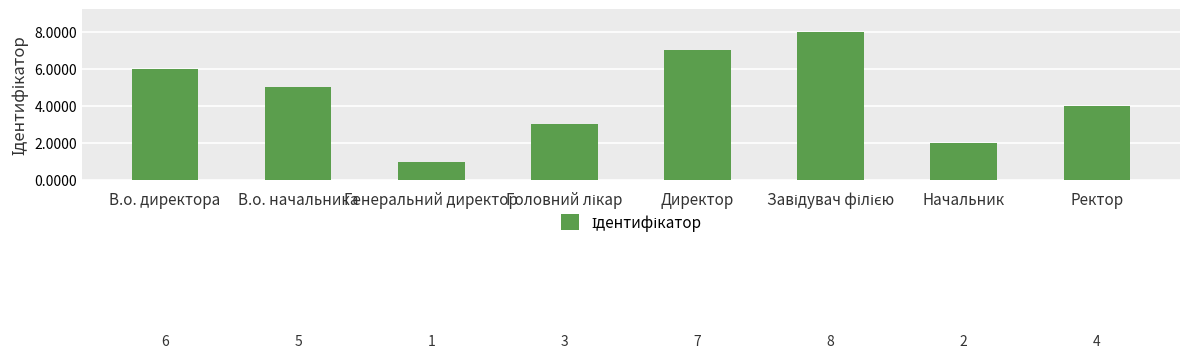

What is the difference between the maximum and minimum values?

7